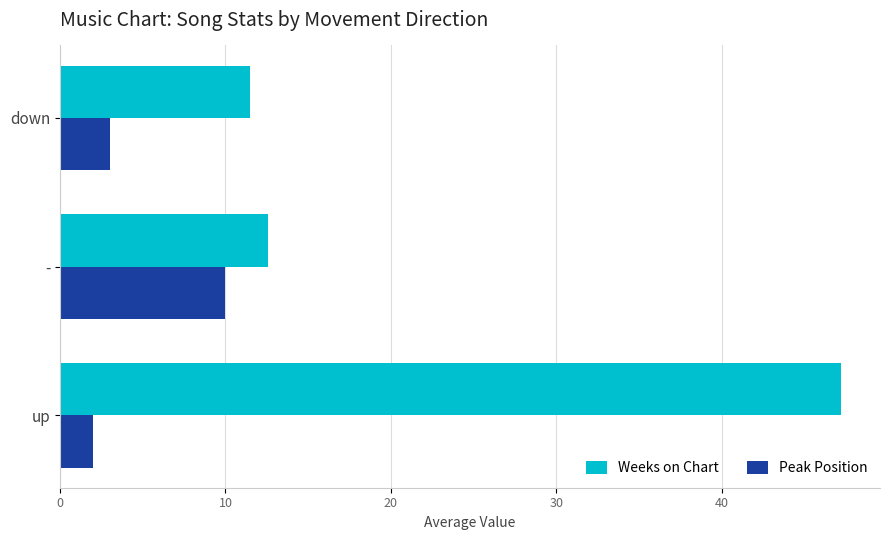

Between - and down, which series saw the biggest shift?

Peak Position